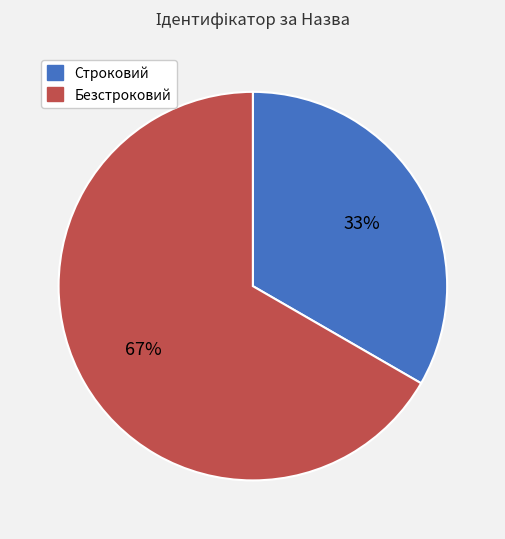

True or false: Строковий accounts for 33% of the total.

True